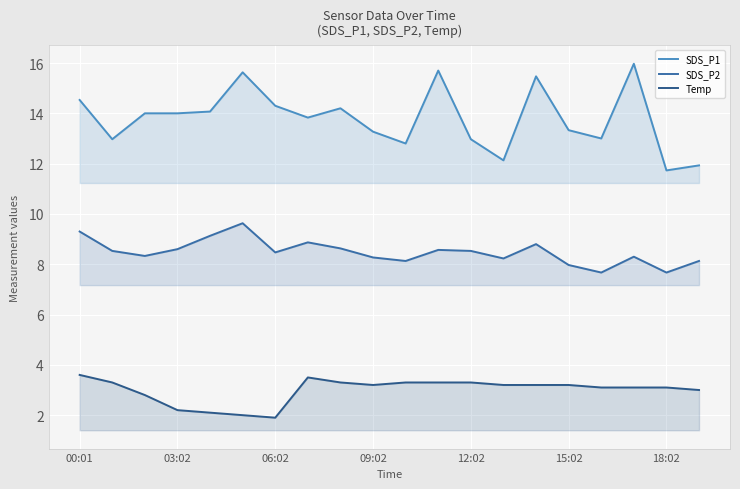

Count the number of categories in the chart.

20